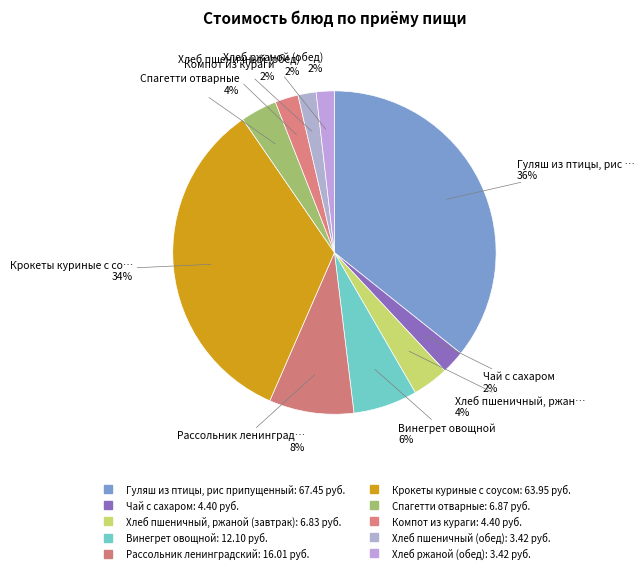

Count the number of slices in the pie.

10